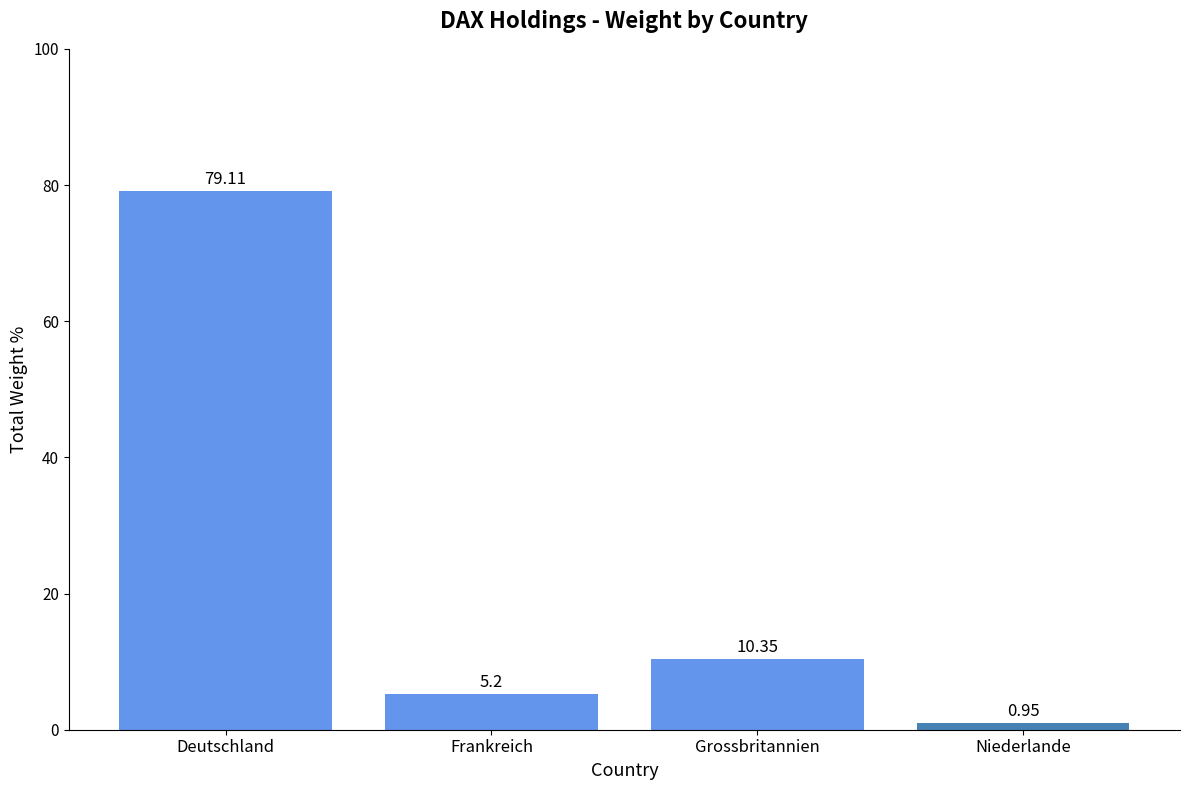

How many bars are there in total?

4